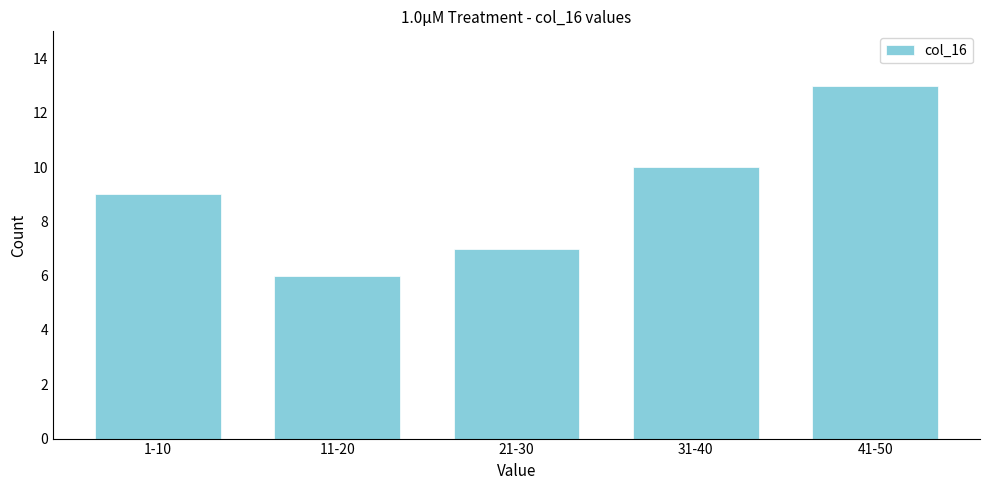

Reading right to left, transcribe all the data shown in this chart.

41-50=13	31-40=10	21-30=7	11-20=6	1-10=9